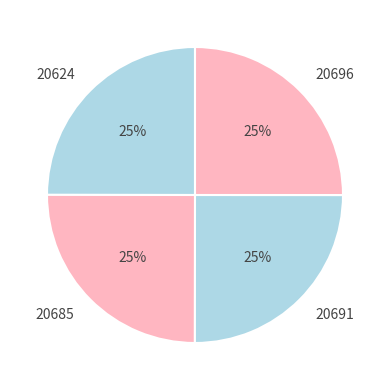

What is the ratio of the value at 20691 to the value at 20624?

1.0